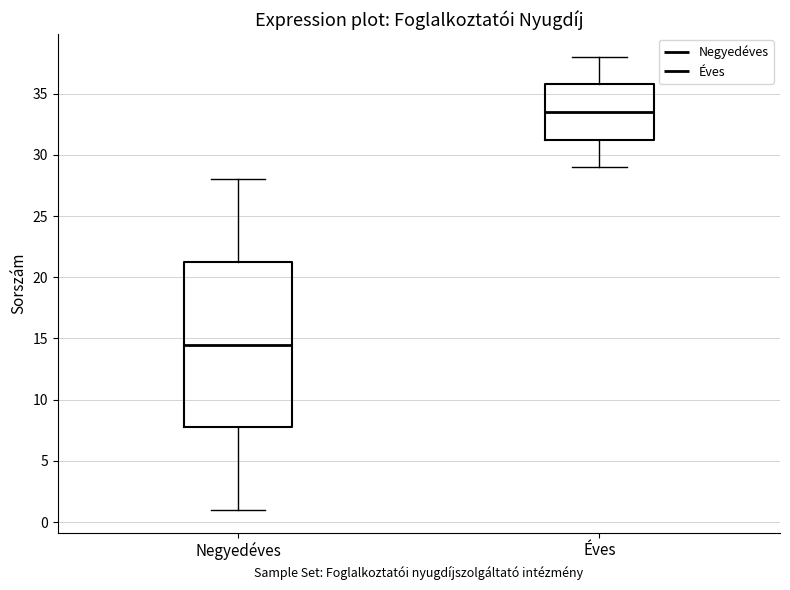

Reading left to right, read every box against the y-axis: the position of its median line, the range the box covers, and the ends of its whiskers. The values are not printed on the chart, so give them approximately, as read against the axis.

Negyedéves: median 14.5, box 8.0 to 21.5, whiskers 1.0 to 28.0
Éves: median 33.5, box 31.5 to 36.0, whiskers 29.0 to 38.0